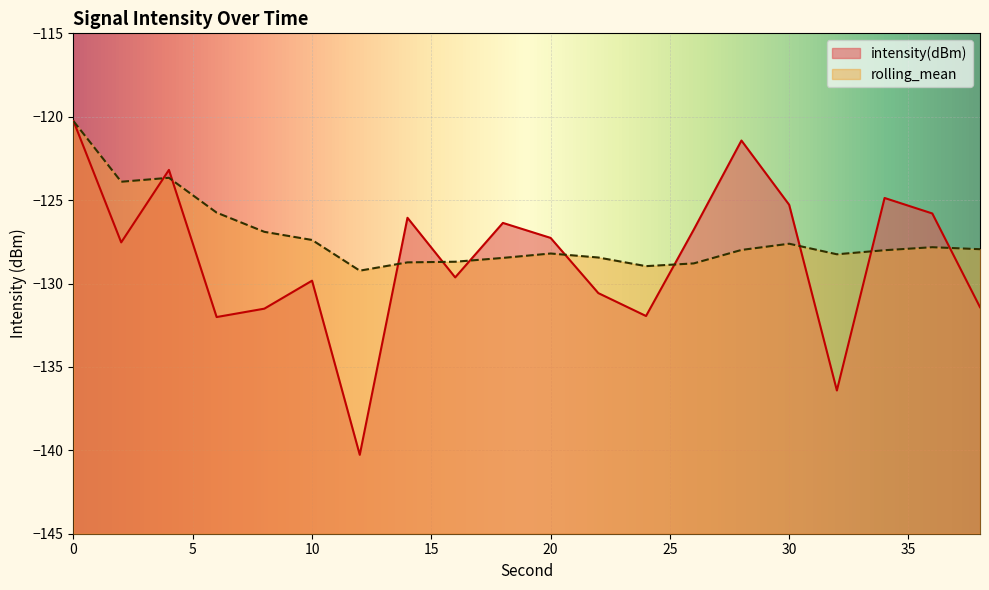

What is the sum of all rolling_mean values?

-2545.0